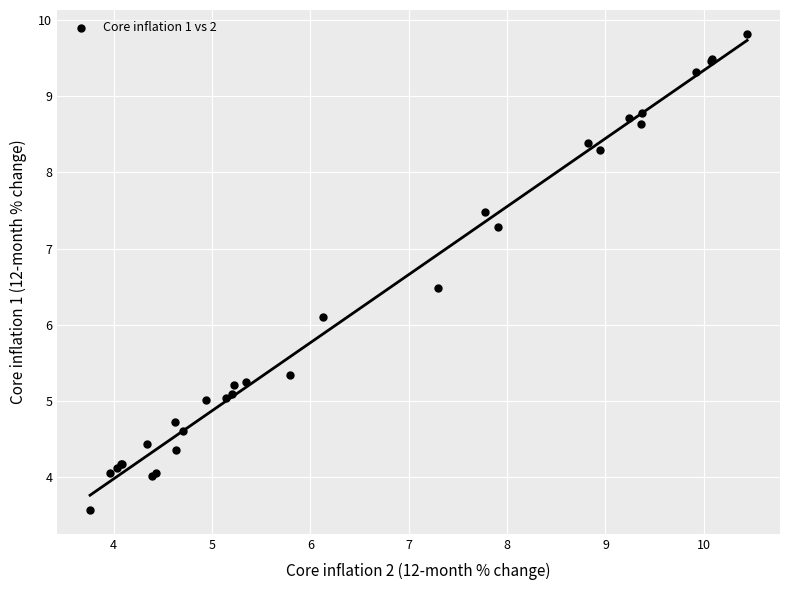

What Y value in the scatter plot is closest to 6?

6.1